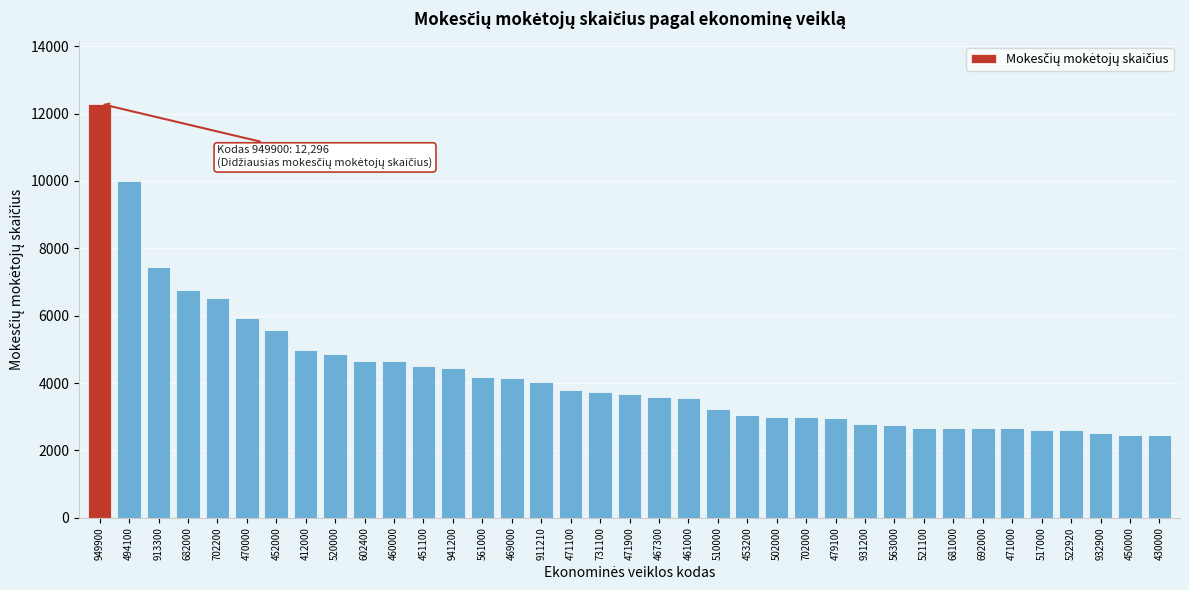

Between 510000 and 681000, which is larger?

510000